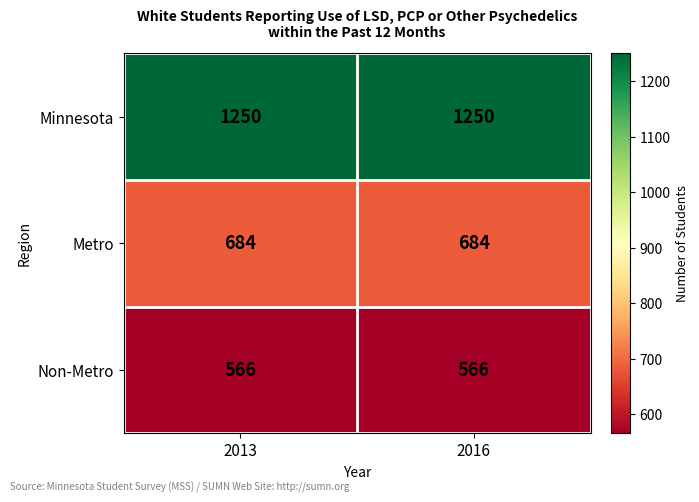

What is the difference between the highest and lowest values at 2016?

684